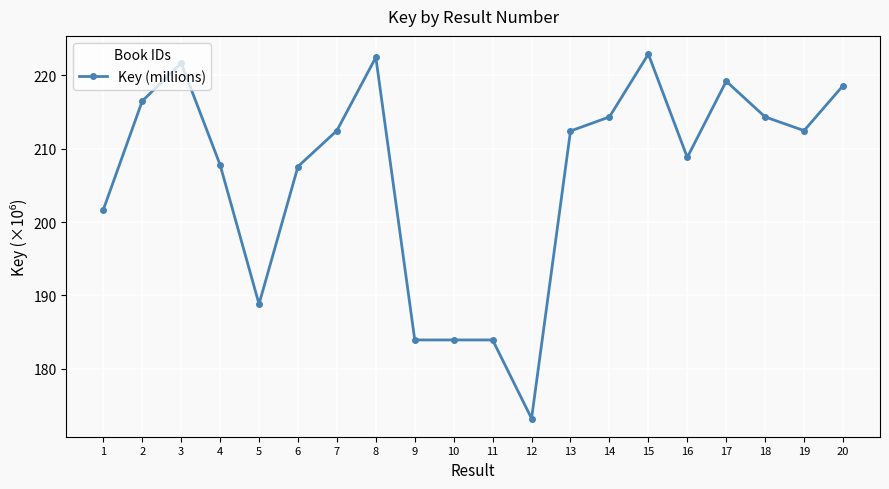

Read the value at 18.

214.3